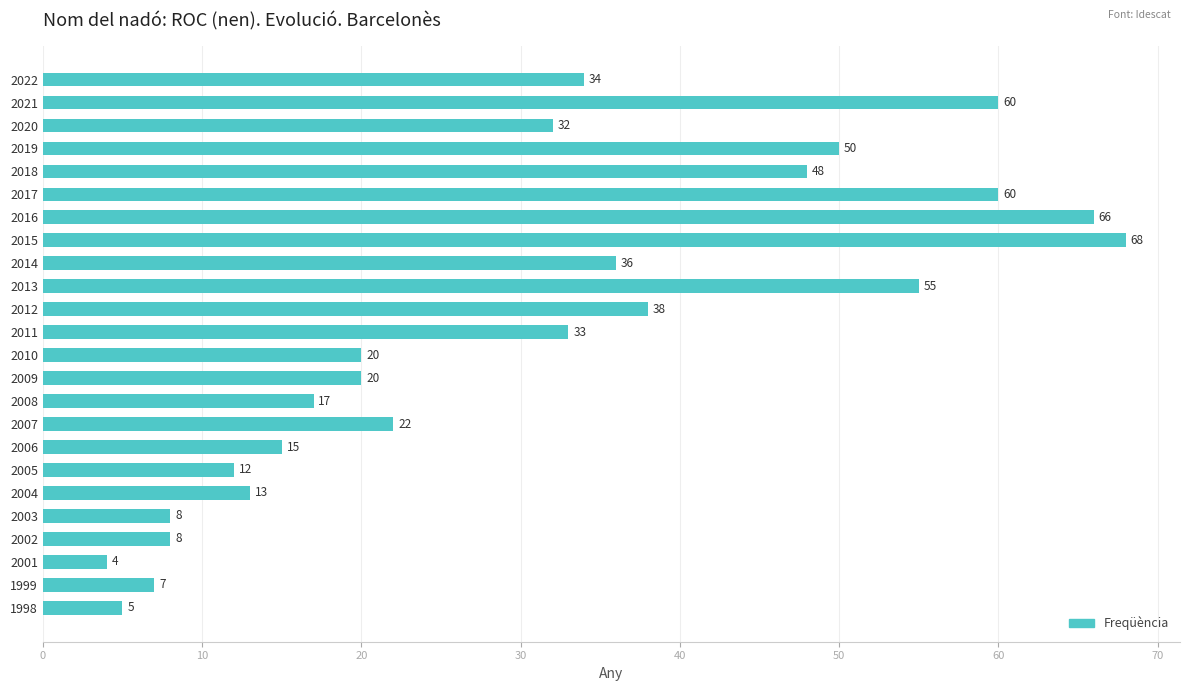

At which category does the chart reach its peak across all series?

2015